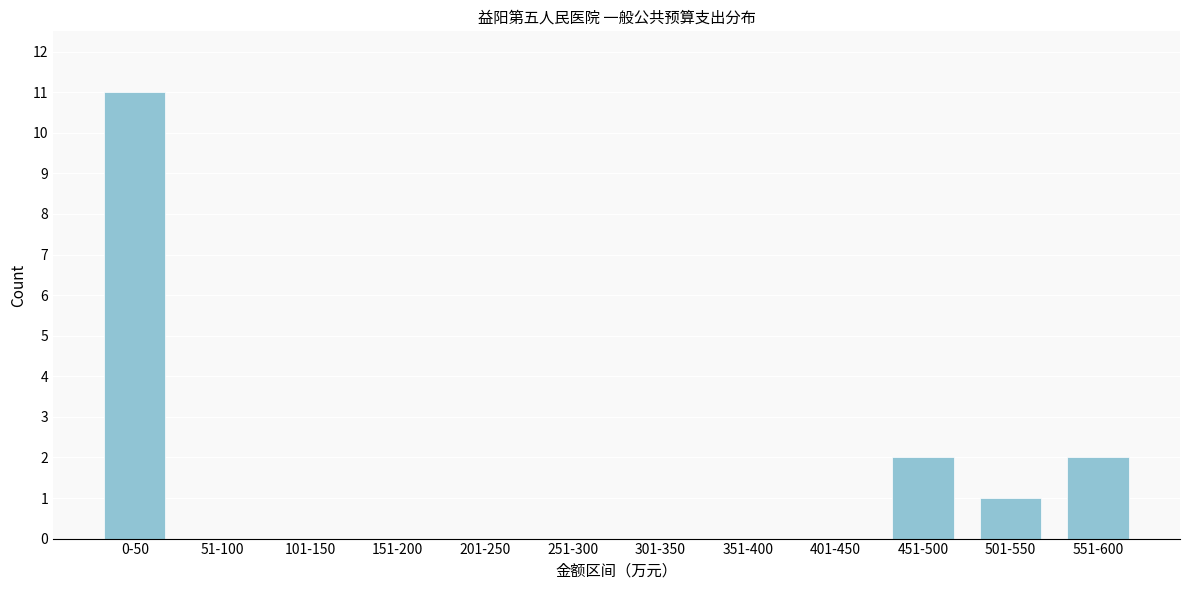

Reading left to right, list all the values displayed in this chart.

0-50=11	51-100=0	101-150=0	151-200=0	201-250=0	251-300=0	301-350=0	351-400=0	401-450=0	451-500=2	501-550=1	551-600=2